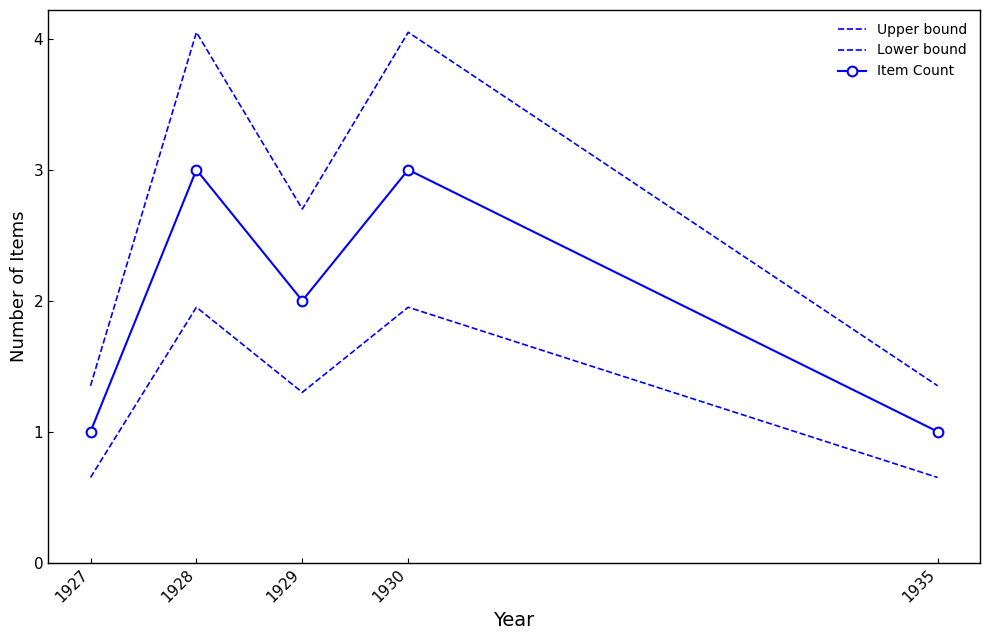

Where does the Item Count series first go above 2?

1928